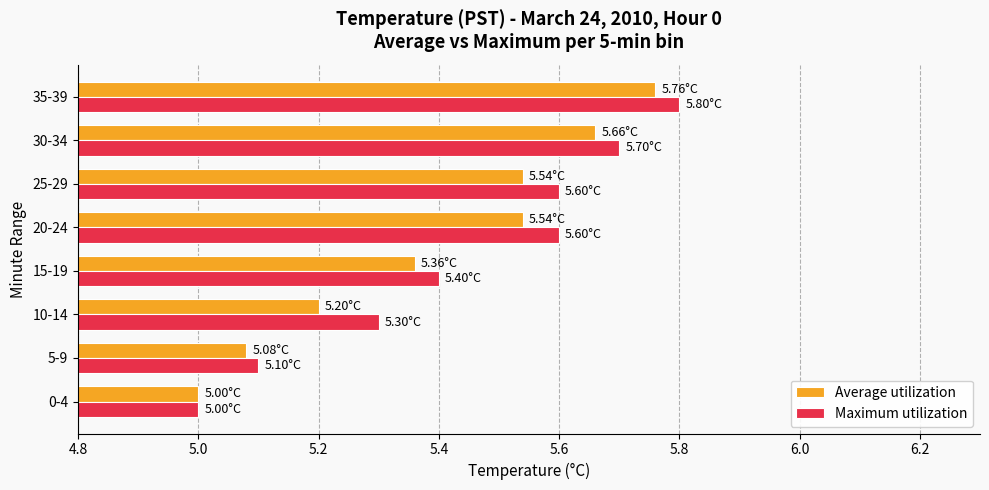

Is the value of Maximum utilization at 10-14 greater than the value of Average utilization at 30-34?

No